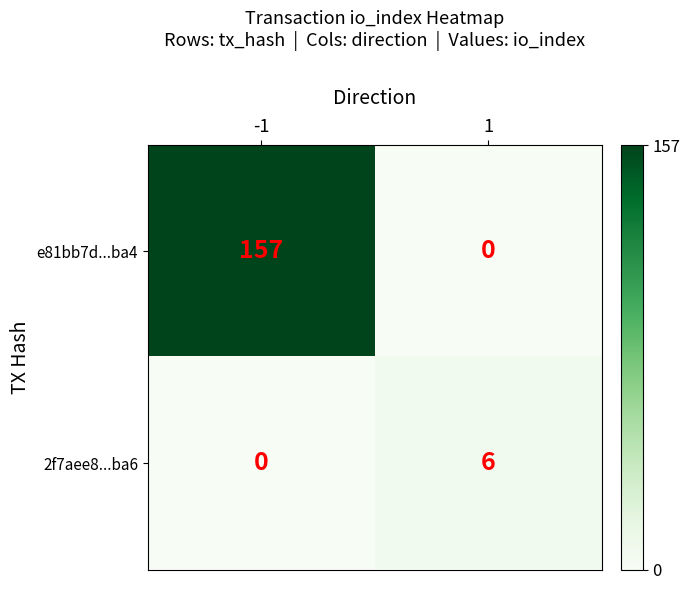

Reading left to right, extract all data points from this chart.

e81bb7d...ba4: -1=157	1=0
2f7aee8...ba6: -1=0	1=6